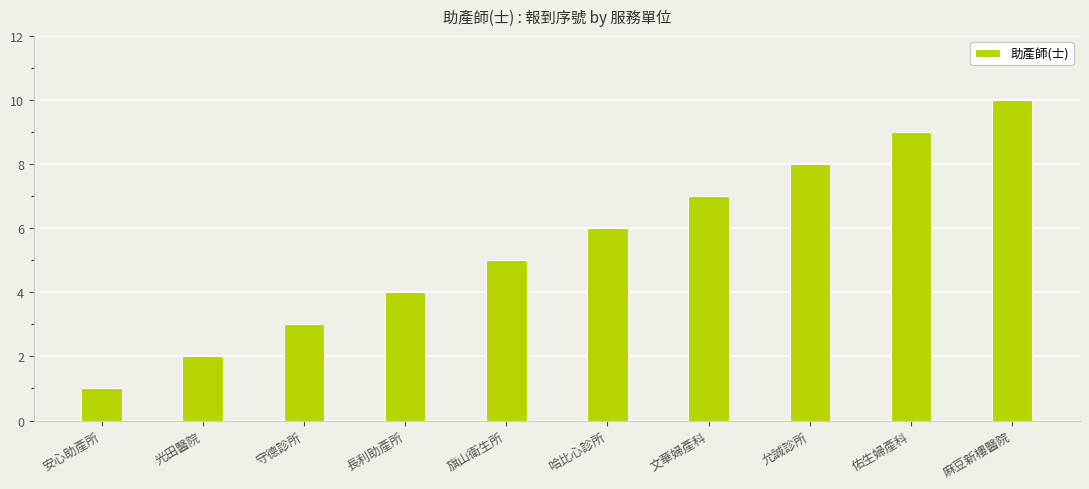

List the labels in order of value, largest first.

麻豆新樓醫院, 佑生婦產科, 允誠診所, 文華婦產科, 哈比心診所, 旗山衛生所, 長利助產所, 守德診所, 光田醫院, 安心助產所